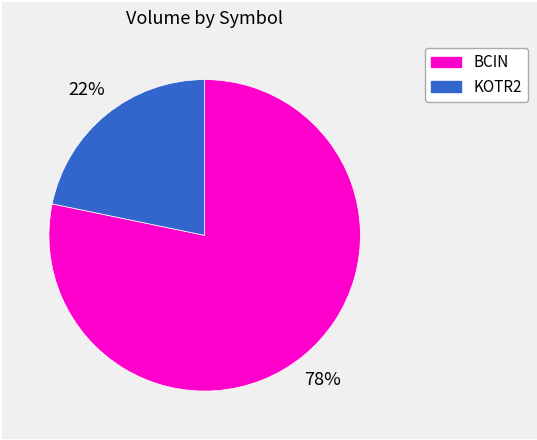

Which slice represents more than half of the pie?

BCIN